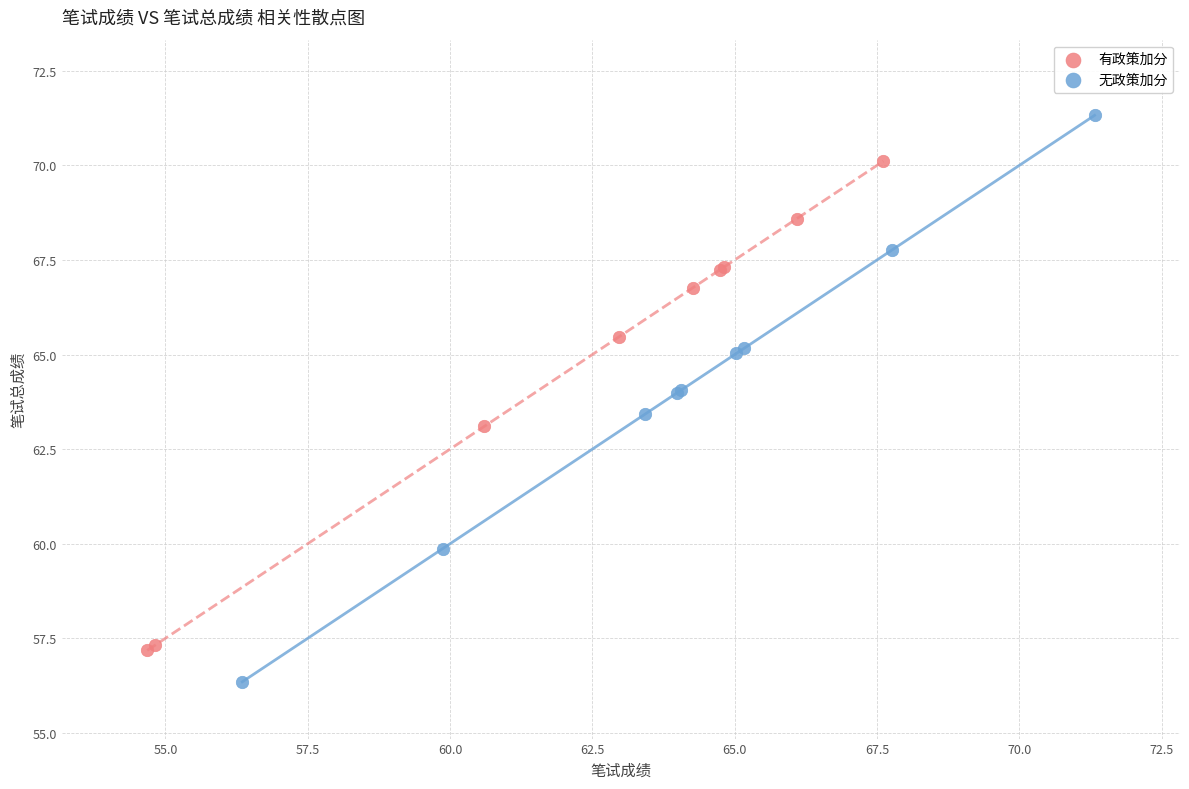

Which series reaches the minimum Y coordinate?

无政策加分